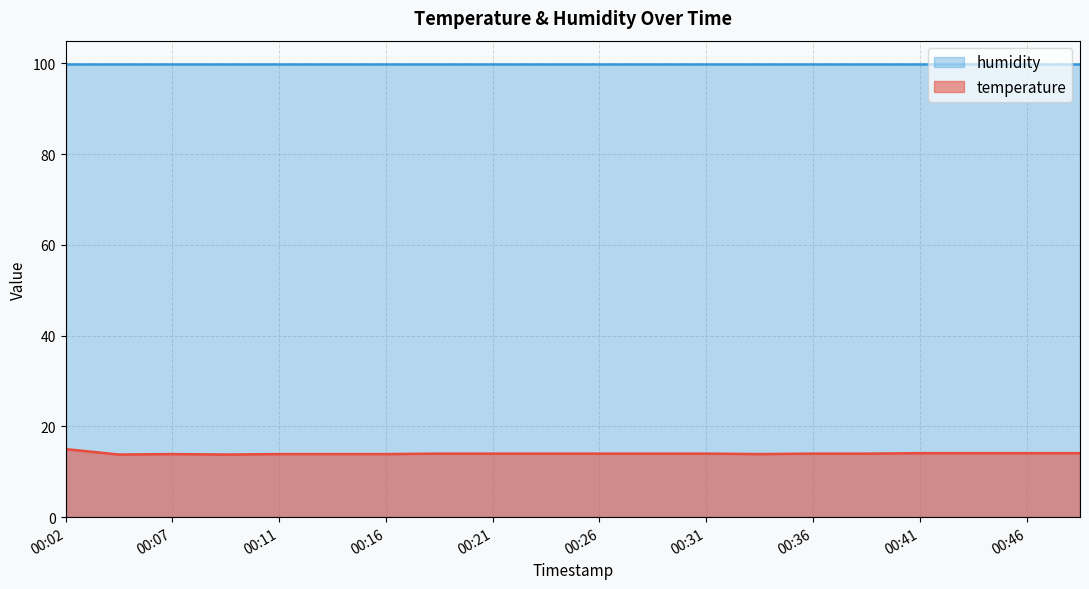

Is it true that the value at 00:43 is 9.3?

False